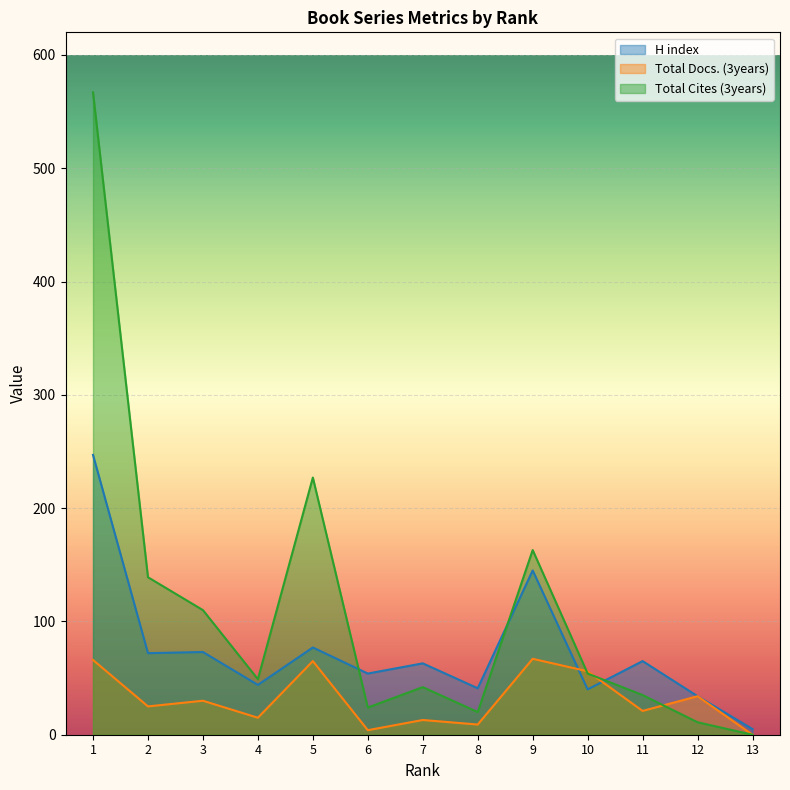

At which category does Total Docs. (3years) reach its first local peak?

3